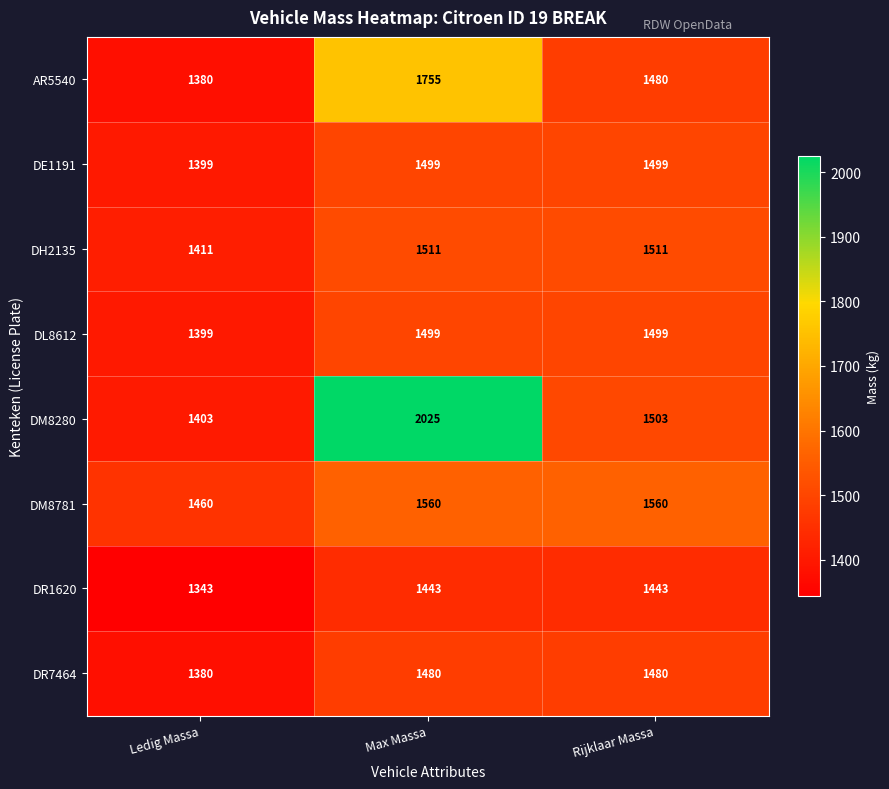

What is the difference between the second highest and minimum values in the DR7464 series?

100